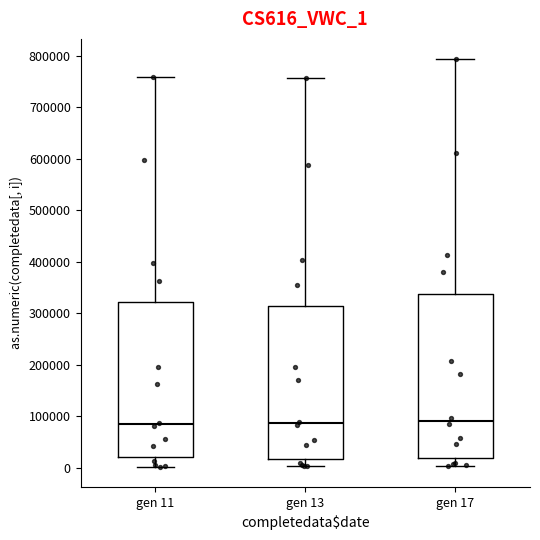

Reading left to right, read every box against the y-axis: the position of its median line, the range the box covers, and the ends of its whiskers. The values are not printed on the chart, so give them approximately, as read against the axis.

gen 11: median 80000, box 20000 to 320000, whiskers 0 to 760000
gen 13: median 90000, box 20000 to 310000, whiskers 0 to 760000
gen 17: median 90000, box 20000 to 340000, whiskers 0 to 790000